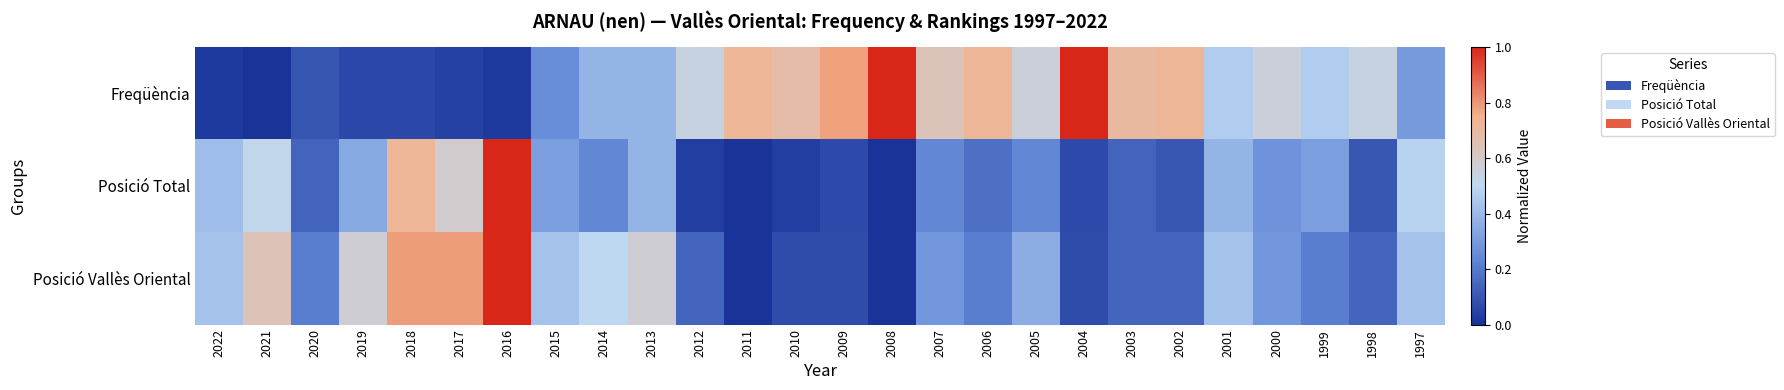

Reading left to right, what are all the values shown in this chart?

Freqüència: 2022=0.0	2021=0.0	2020=0.1	2019=0.1	2018=0.1	2017=0.0	2016=0.0	2015=0.3	2014=0.4	2013=0.4	2012=0.5	2011=0.7	2010=0.7	2009=0.8	2008=1.0	2007=0.6	2006=0.7	2005=0.6	2004=1.0	2003=0.7	2002=0.7	2001=0.5	2000=0.6	1999=0.5	1998=0.5	1997=0.3
Posició Total: 2022=0.4	2021=0.5	2020=0.1	2019=0.3	2018=0.7	2017=0.6	2016=1.0	2015=0.3	2014=0.2	2013=0.4	2012=0.0	2011=0.0	2010=0.0	2009=0.1	2008=0.0	2007=0.2	2006=0.2	2005=0.2	2004=0.1	2003=0.1	2002=0.1	2001=0.4	2000=0.3	1999=0.3	1998=0.1	1997=0.5
Posició Vallès Oriental: 2022=0.4	2021=0.6	2020=0.2	2019=0.6	2018=0.8	2017=0.8	2016=1.0	2015=0.4	2014=0.5	2013=0.6	2012=0.1	2011=0.0	2010=0.1	2009=0.1	2008=0.0	2007=0.3	2006=0.2	2005=0.4	2004=0.1	2003=0.1	2002=0.1	2001=0.4	2000=0.3	1999=0.2	1998=0.1	1997=0.4